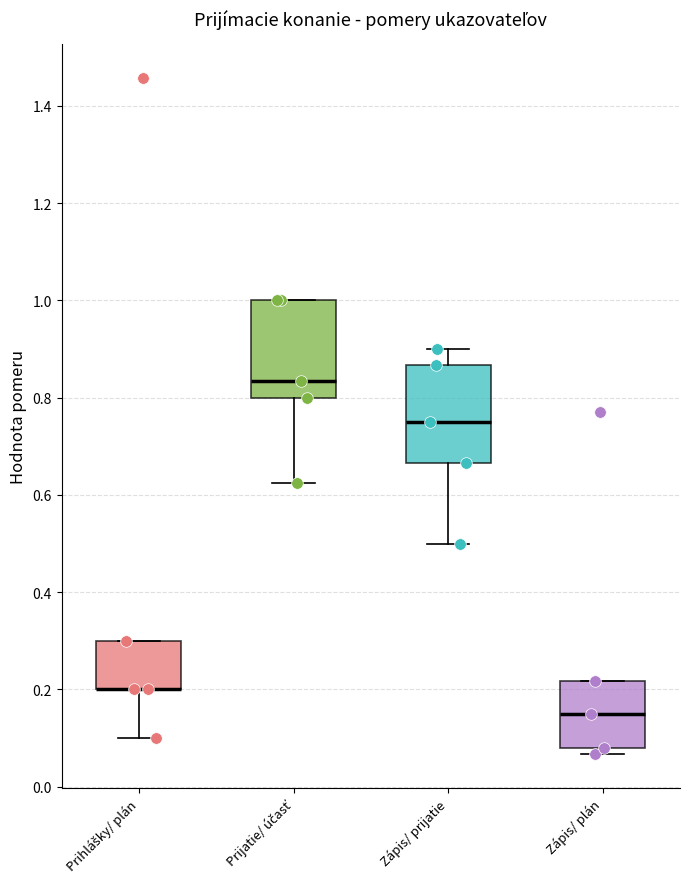

Where does the lower whisker of the box for Zápis/ prijatie end on the y-axis? The values are not printed on the chart, so give them approximately, as read against the axis.

0.50